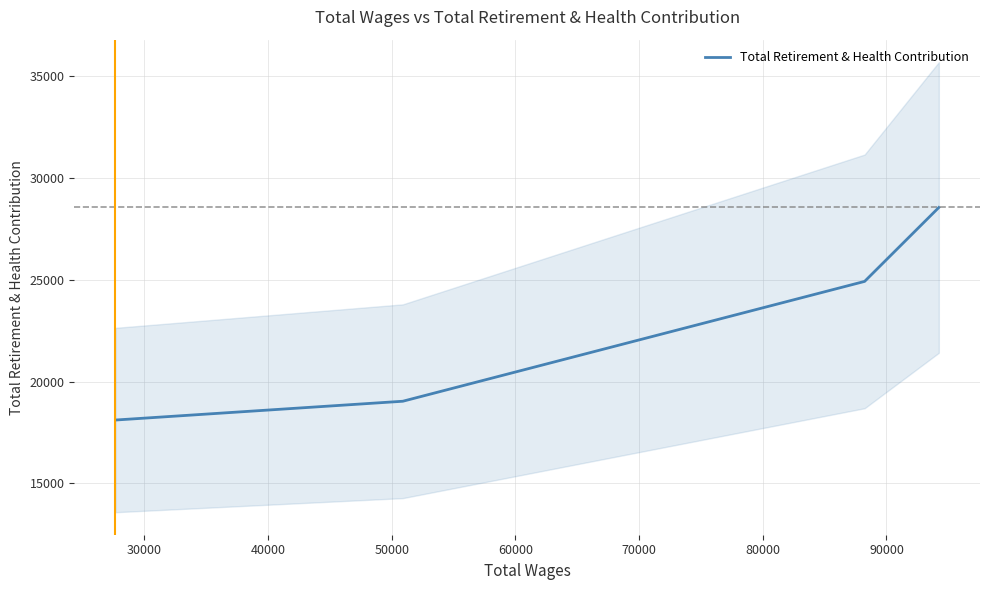

True or false: there are more than 0 points higher than both neighbors.

False